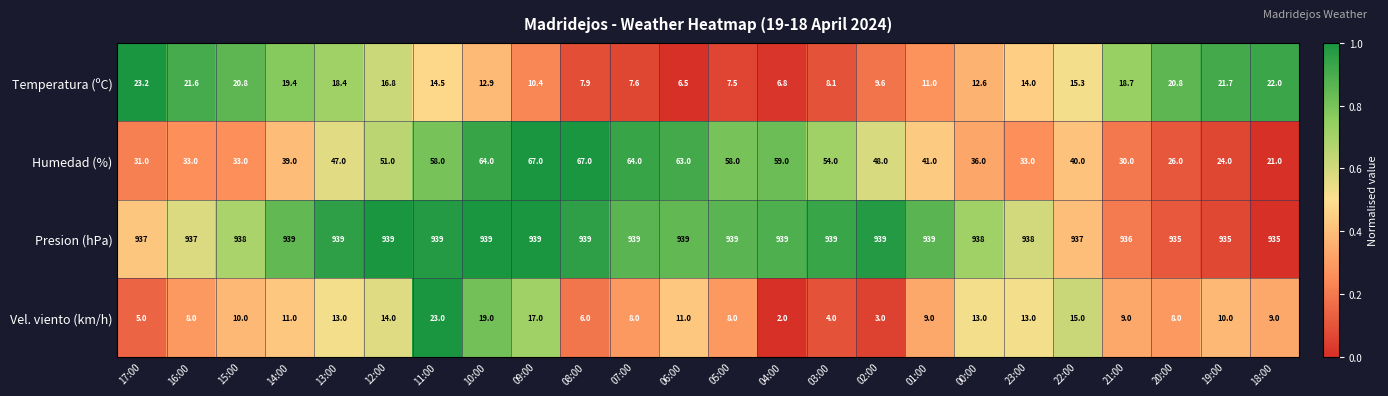

What value does the Temperatura (ºC) series have at 03:00?

8.1